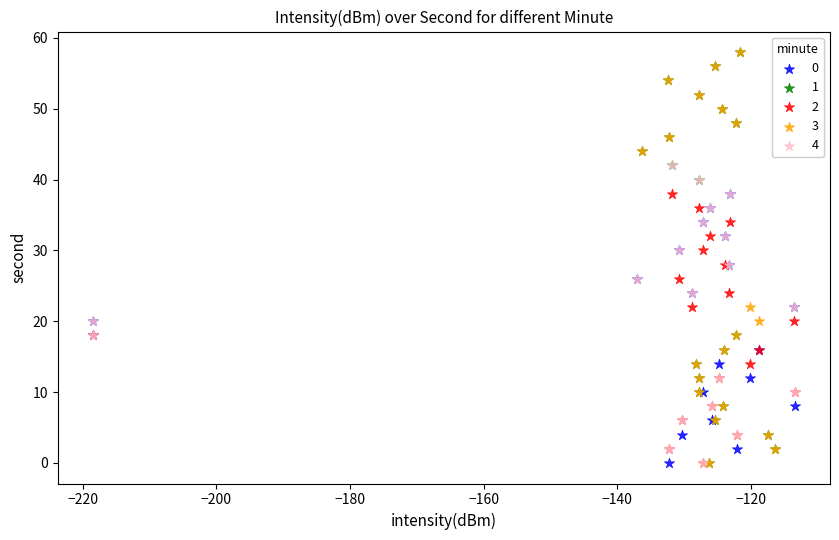

What are all the series names shown in the legend?

0, 1, 2, 3, 4